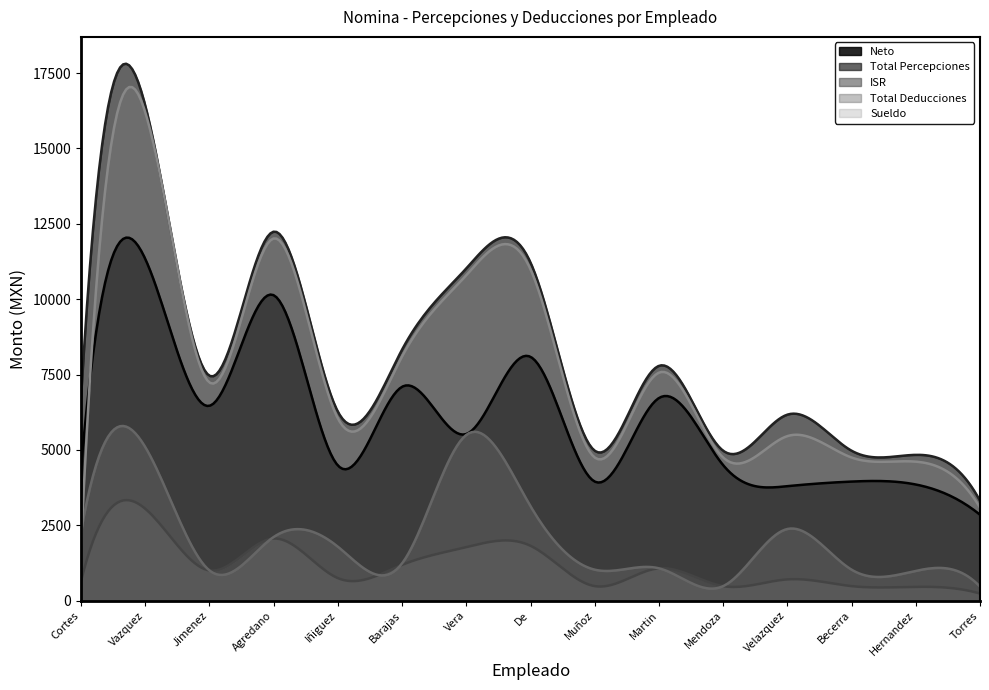

Rank the series by their maximum value, from highest to lowest.

Total Percepciones, Sueldo, Neto, Total Deducciones, ISR